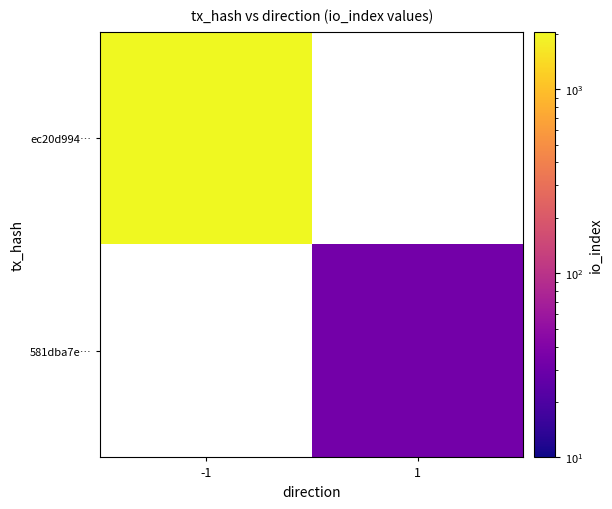

Rank the series at 1 from highest to lowest value.

ec20d994…, 581dba7e…